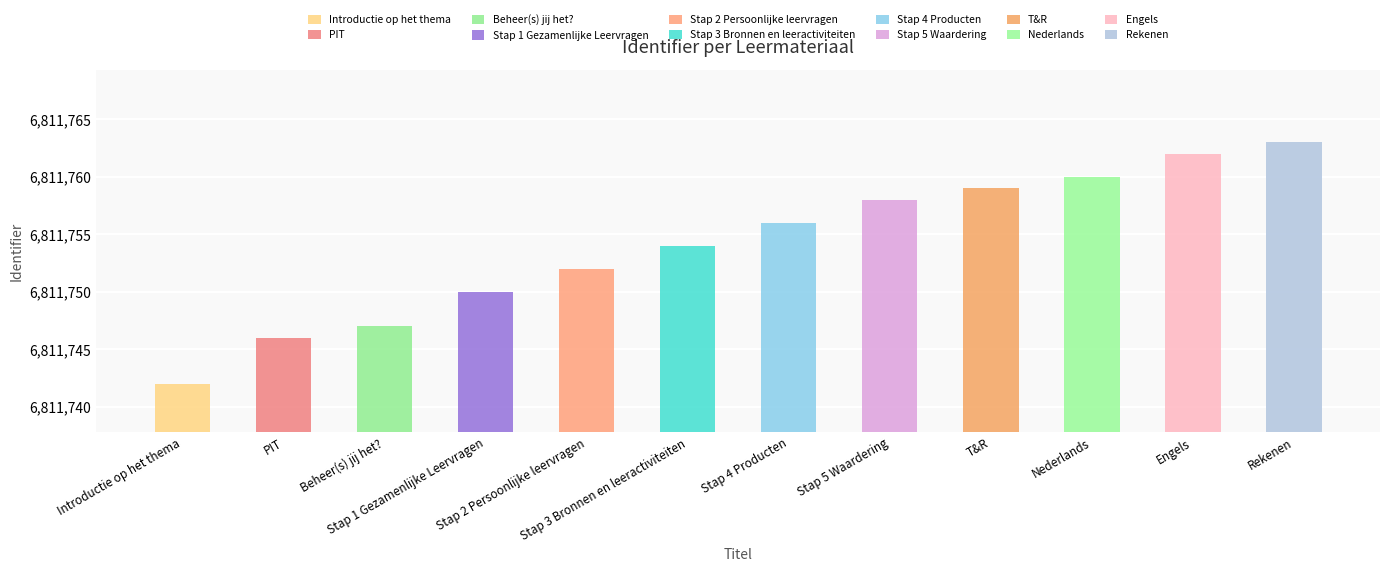

What is the sum of the values at Introductie op het thema and T&R?

13623501